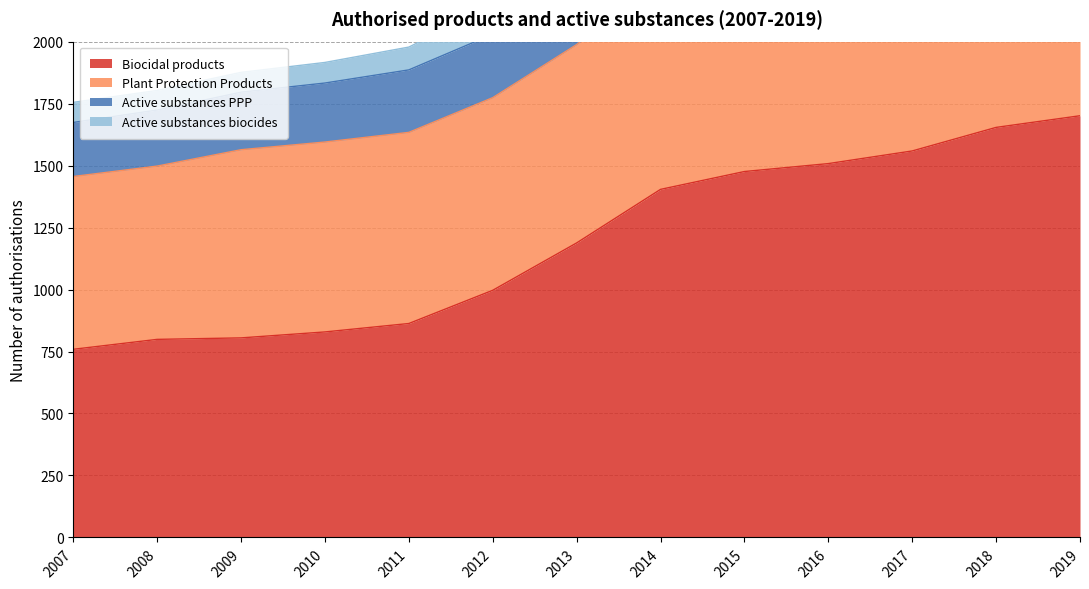

True or false: Plant Protection Products and Biocidal products cross at least once.

False